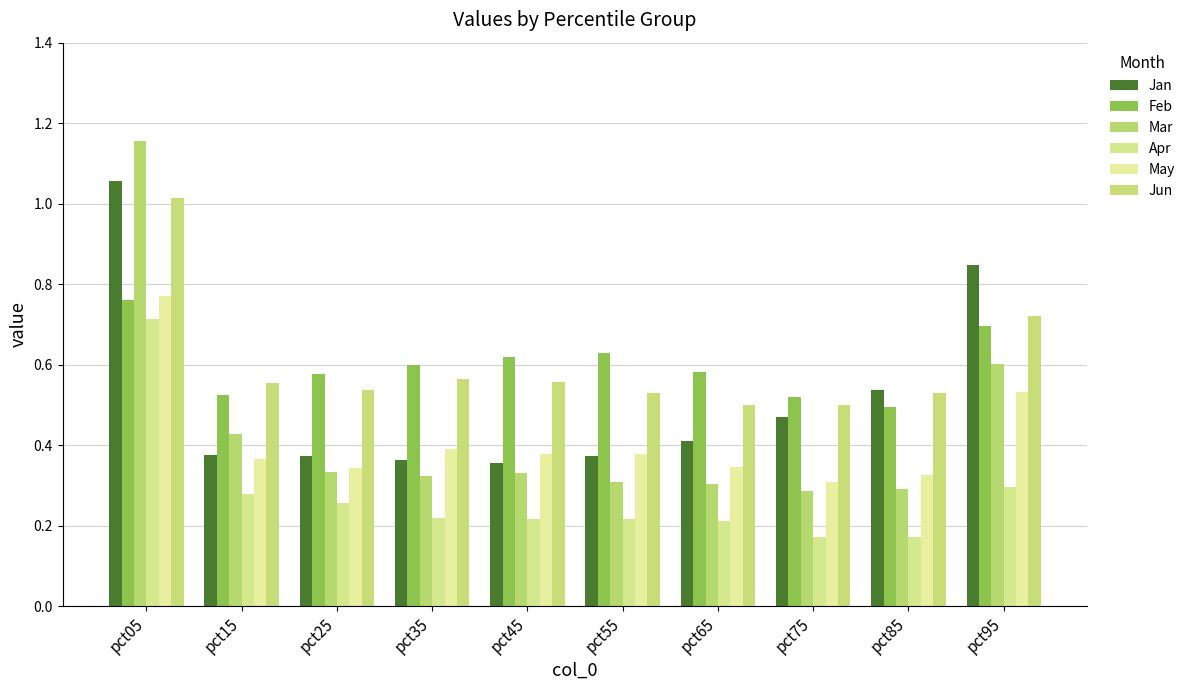

Does the chart contain any negative values?

No